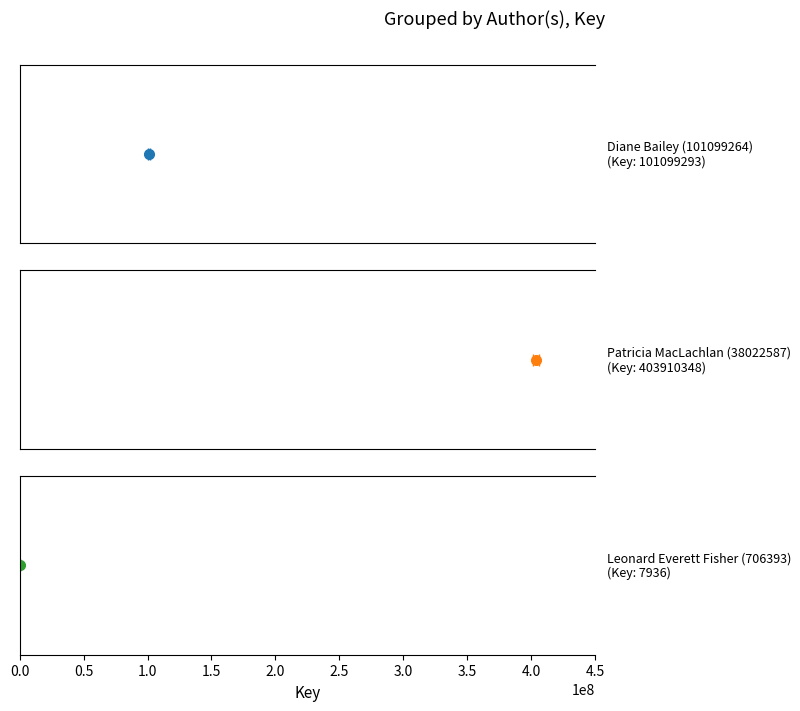

List the labels in order of value, smallest first.

Leonard Everett Fisher (706393), Diane Bailey (101099264), Patricia MacLachlan (38022587)